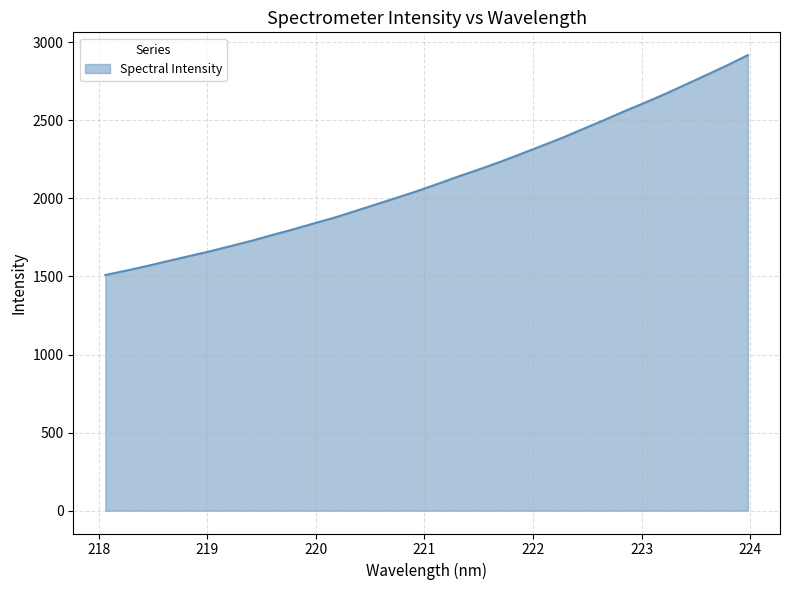

What is the difference between the maximum and minimum values?

1407.9